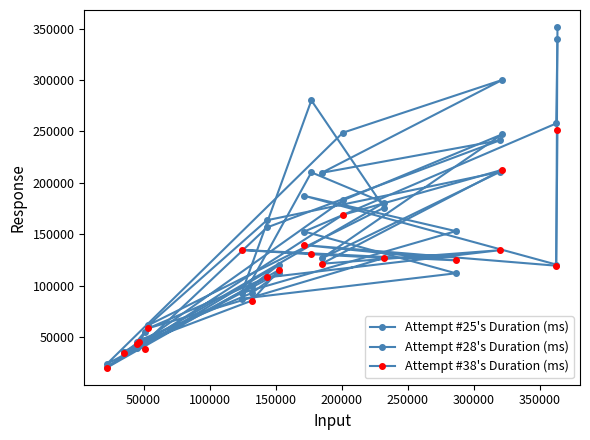

What are all the series names shown in the legend?

Attempt #25's Duration (ms), Attempt #28's Duration (ms), Attempt #38's Duration (ms)